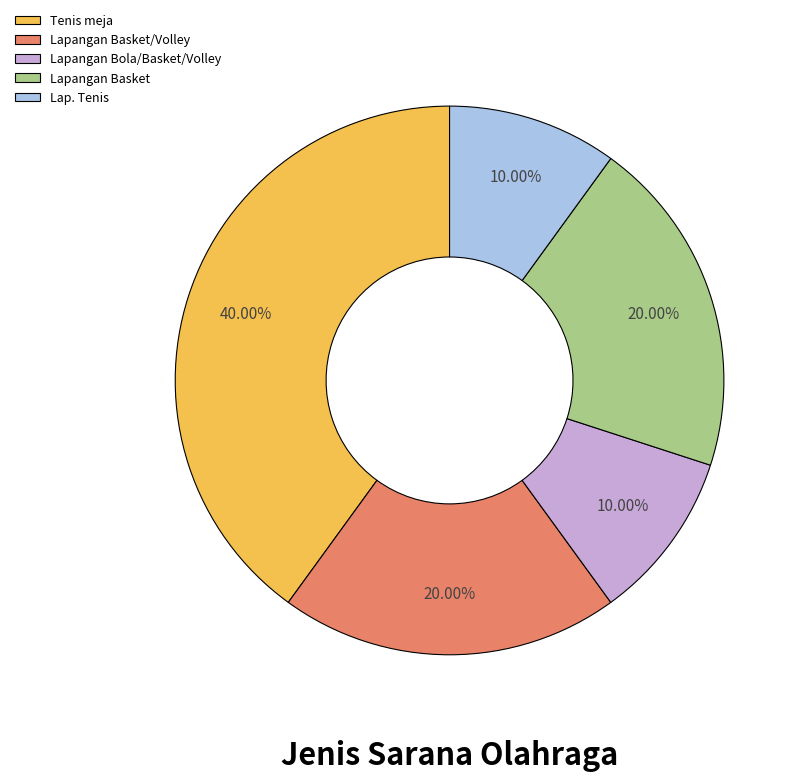

Is it true that Lapangan Basket/Volley is 20% of the pie?

True